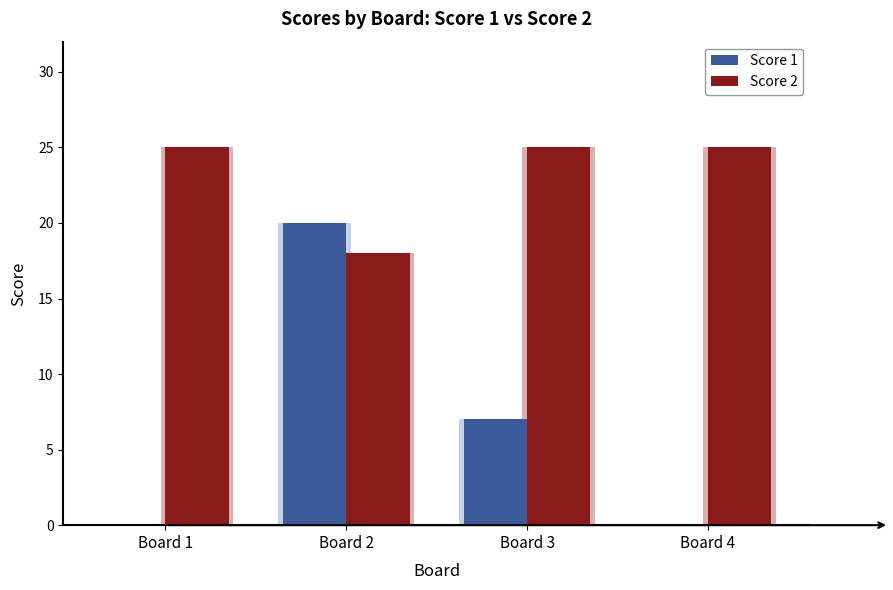

What is the value of the Score 1 bar at the 3rd from the left?

7